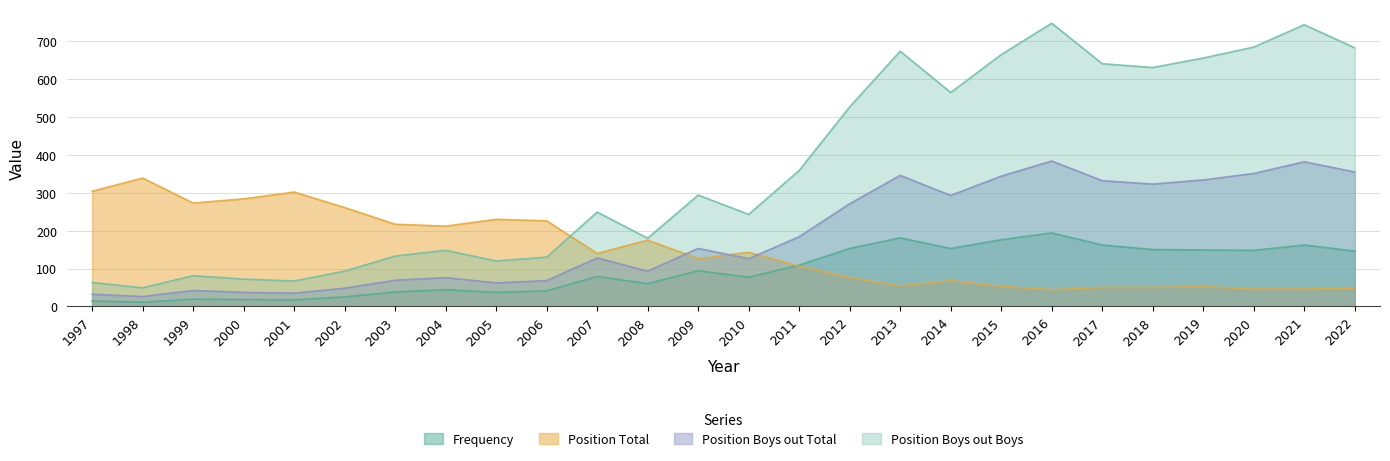

How many lines are shown in the chart?

4